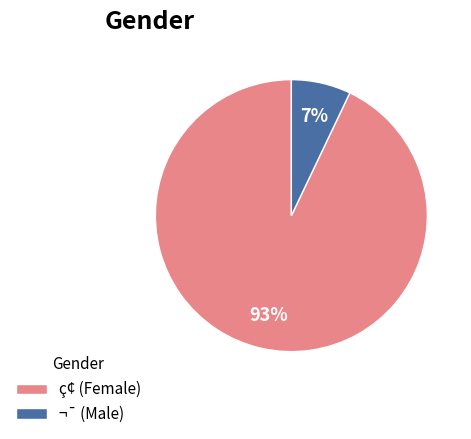

What percentage is the ç¢ (Female) slice, to the nearest percent?

93%